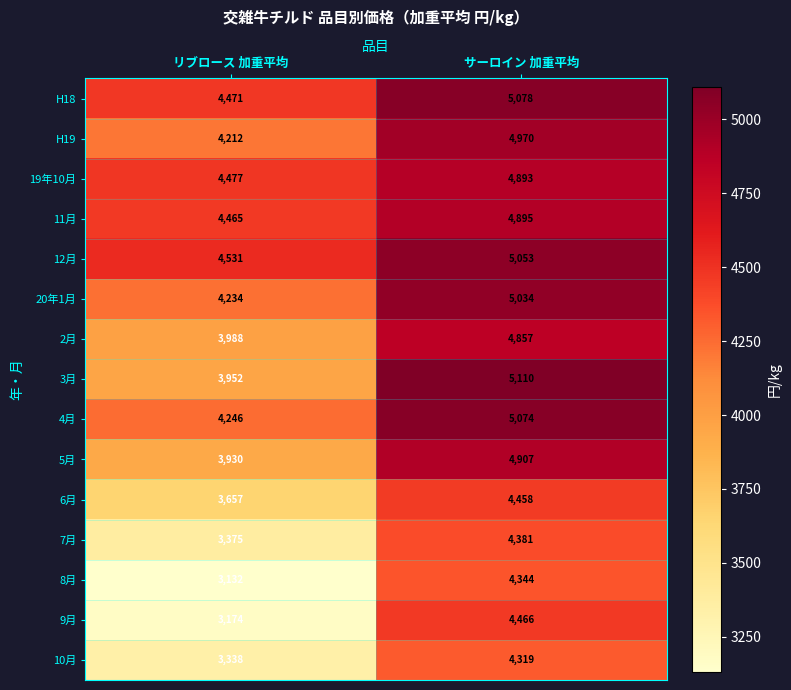

True or false: 2月 has a value of 4857 at サーロイン 加重平均.

True